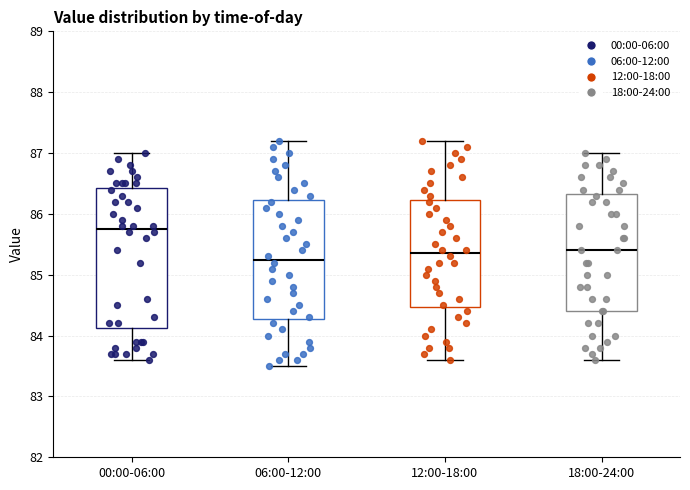

Where does the upper whisker of the box for 00:00-06:00 end on the y-axis? The values are not printed on the chart, so give them approximately, as read against the axis.

87.0